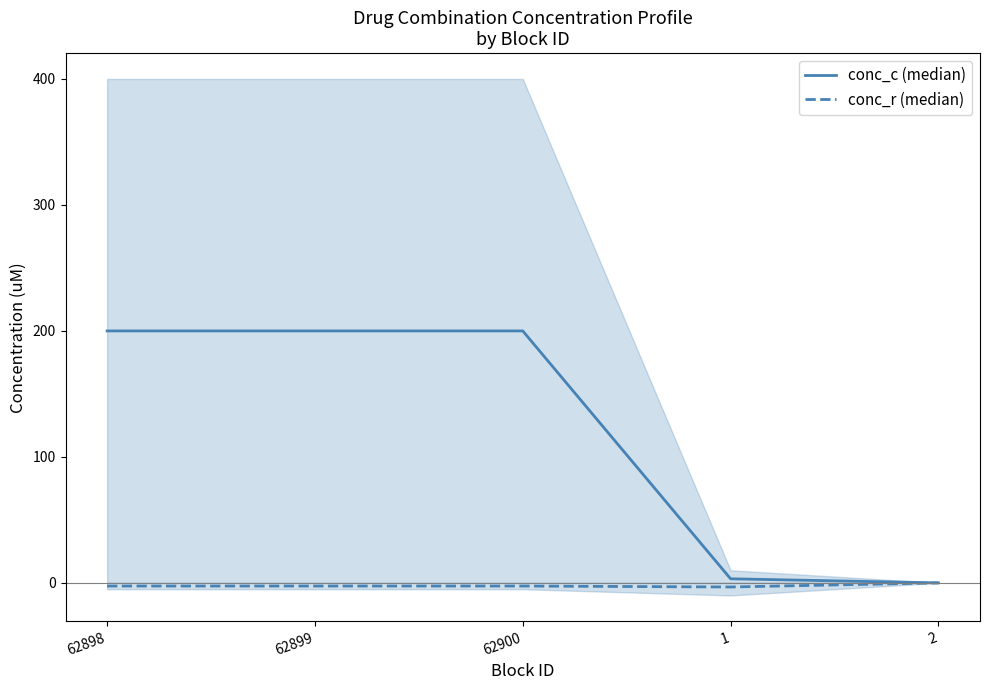

List the series in order of their overall mean, highest first.

conc_c (median), conc_r (median)